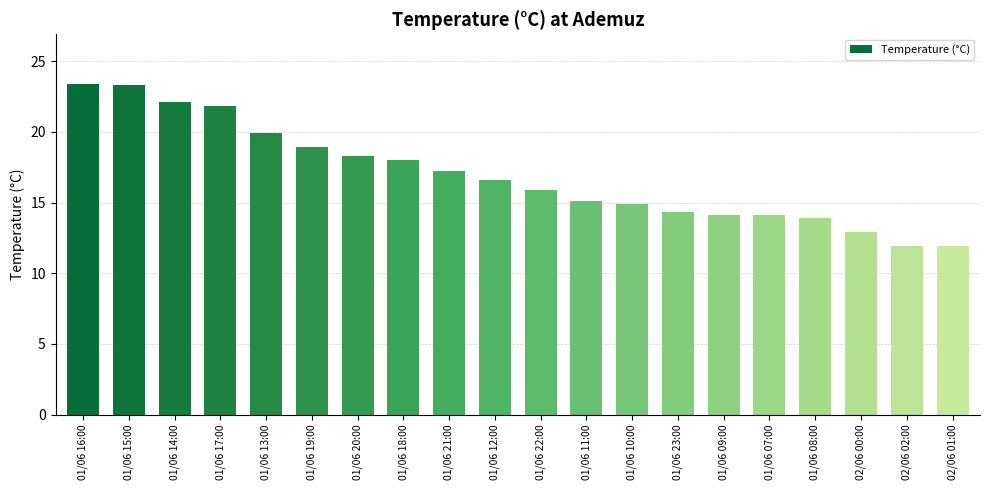

Is it true that the value at 01/06 08:00 is 6.4?

False